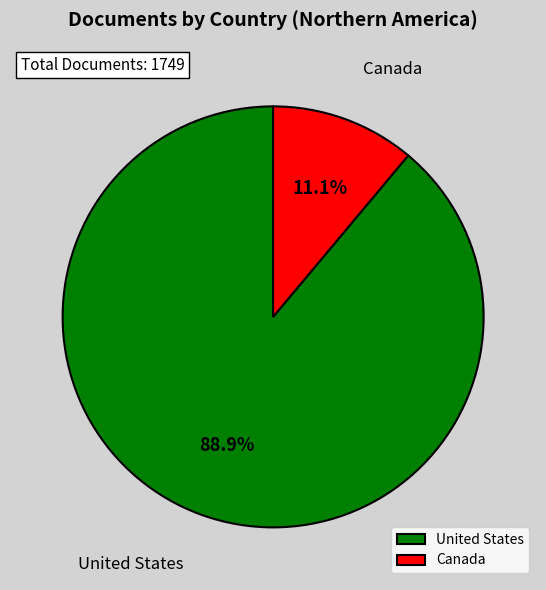

To the nearest percent, what is the difference between the largest and smallest slice percentages?

78%